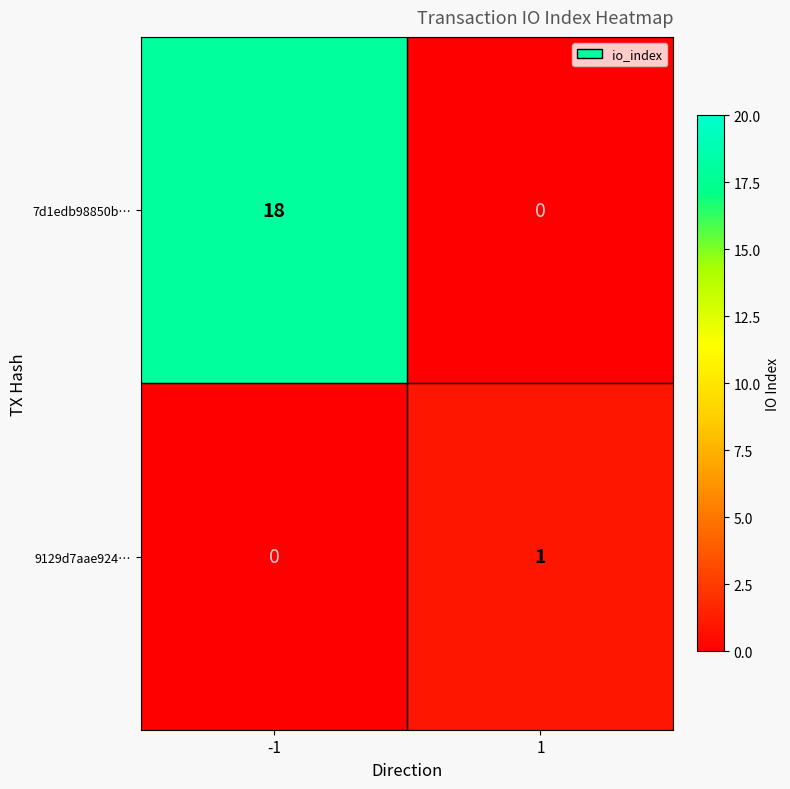

Between -1 and 1, which series saw the biggest shift?

7d1edb98850b…